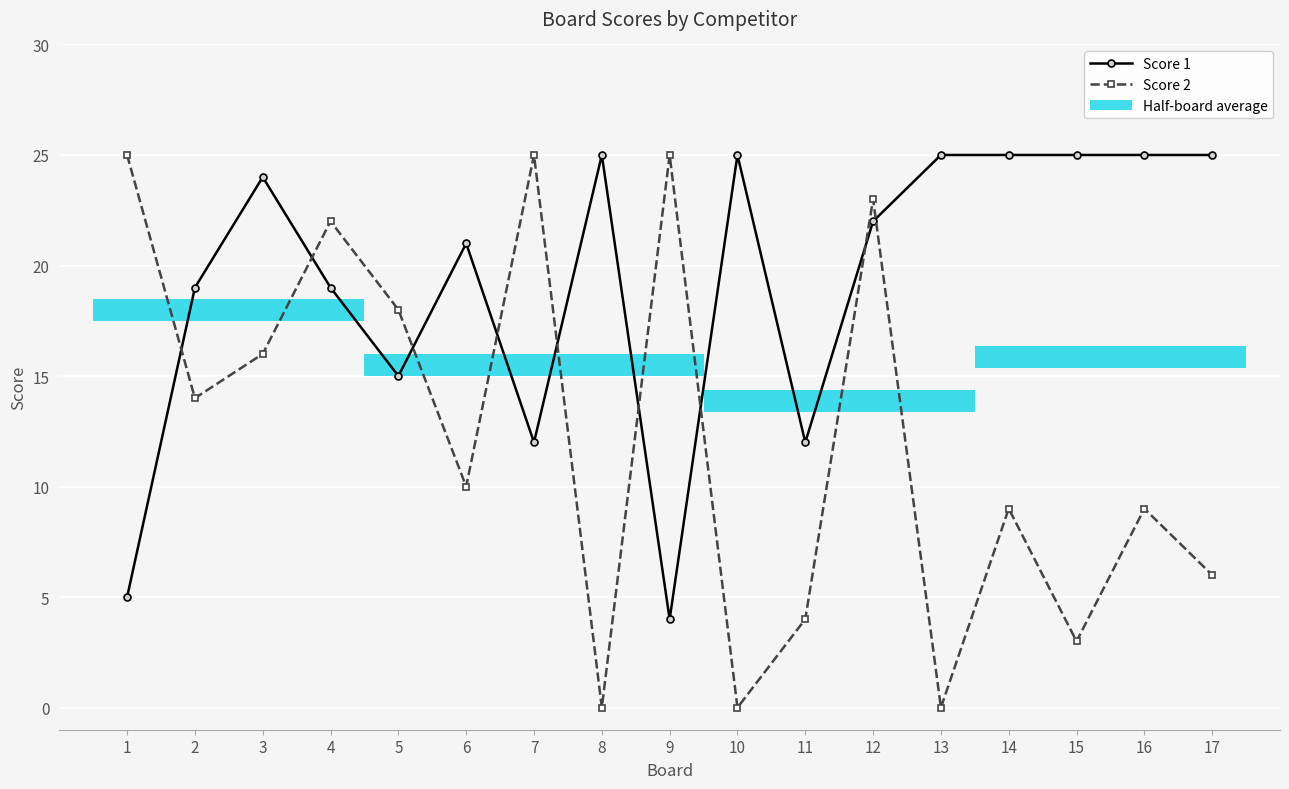

At how many categories does at least one series exceed 16?

16